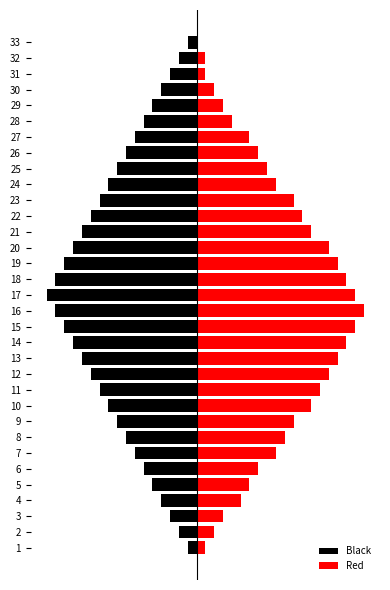

Reading left to right, transcribe all the data shown in this chart.

Black: -1	-2	-3	-4	-5	-6	-7	-8	-9	-10	-11	-12	-13	-14	-15	-16	-17	-16	-15	-14	-13	-12	-11	-10	-9	-8	-7	-6	-5	-4	-3	-2	-1
Red: 1	2	3	5	6	7	9	10	11	13	14	15	16	17	18	19	18	17	16	15	13	12	11	9	8	7	6	4	3	2	1	1	0